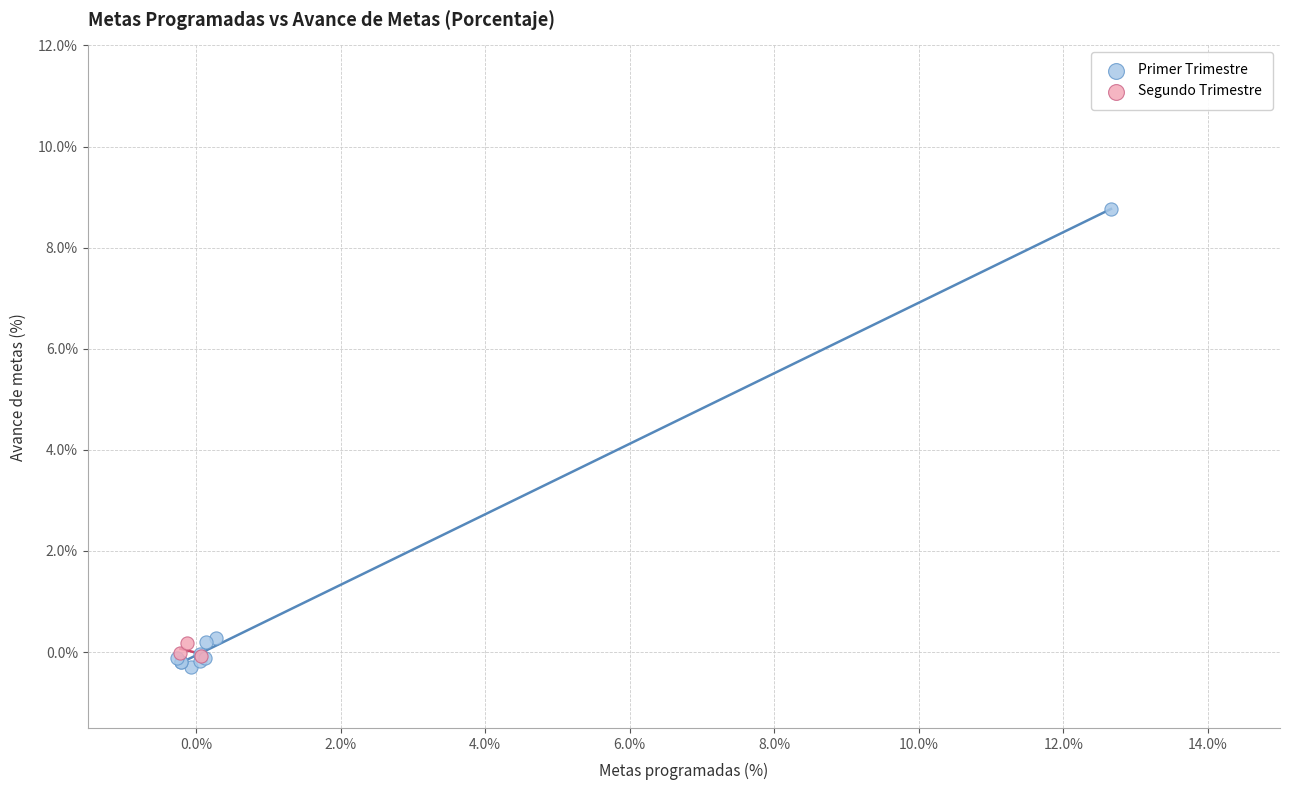

Which series reaches the minimum Y coordinate?

Primer Trimestre